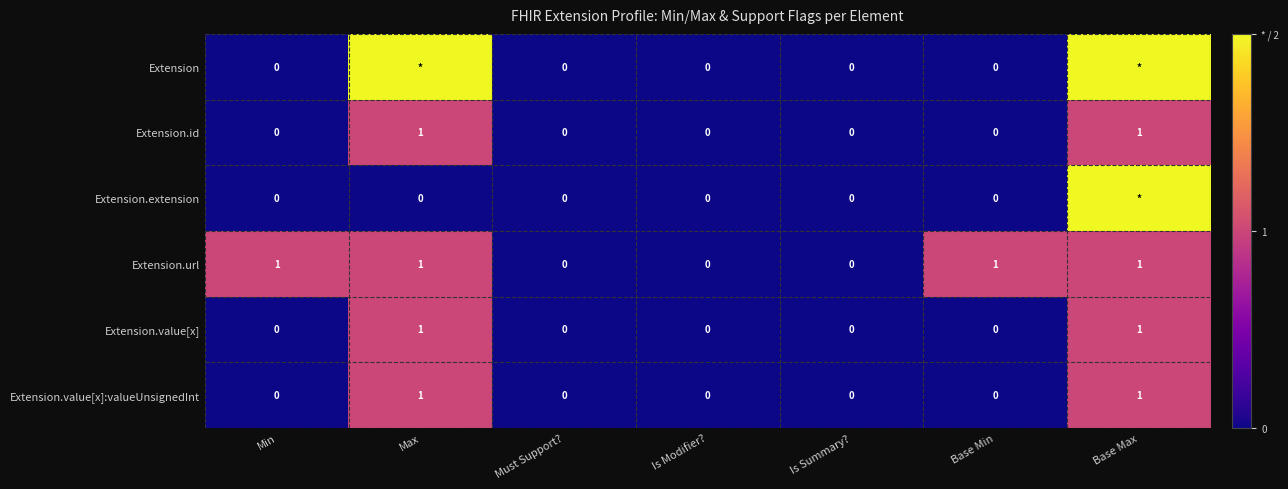

True or false: Extension.value[x]:valueUnsignedInt has a value of -1 at Min.

False